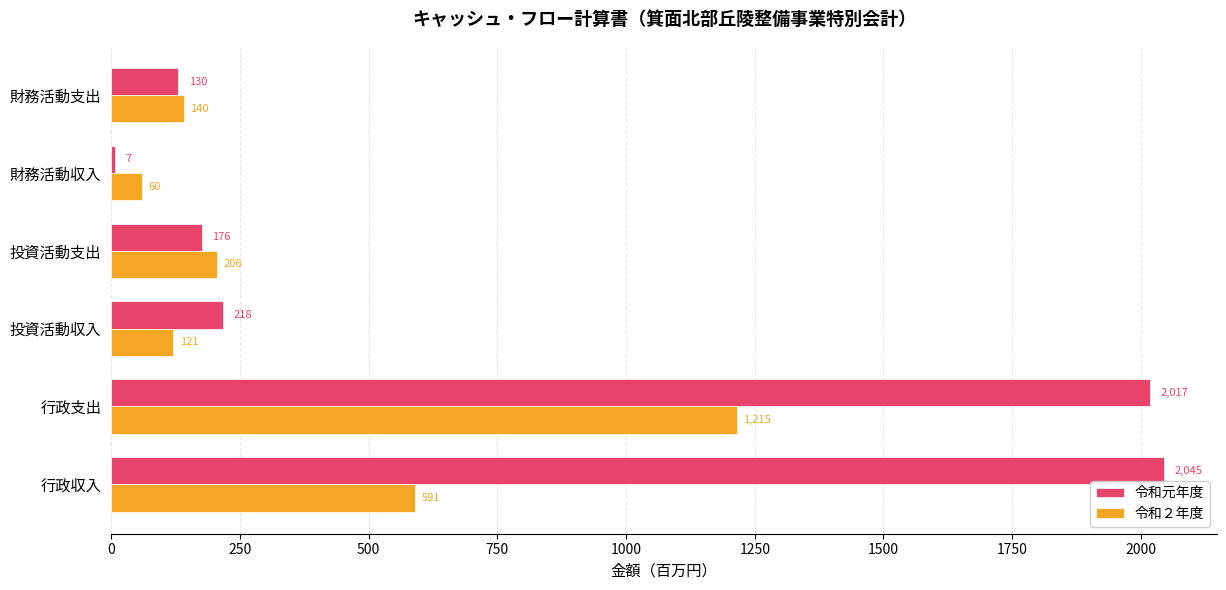

Which series has the largest total across all categories?

令和元年度